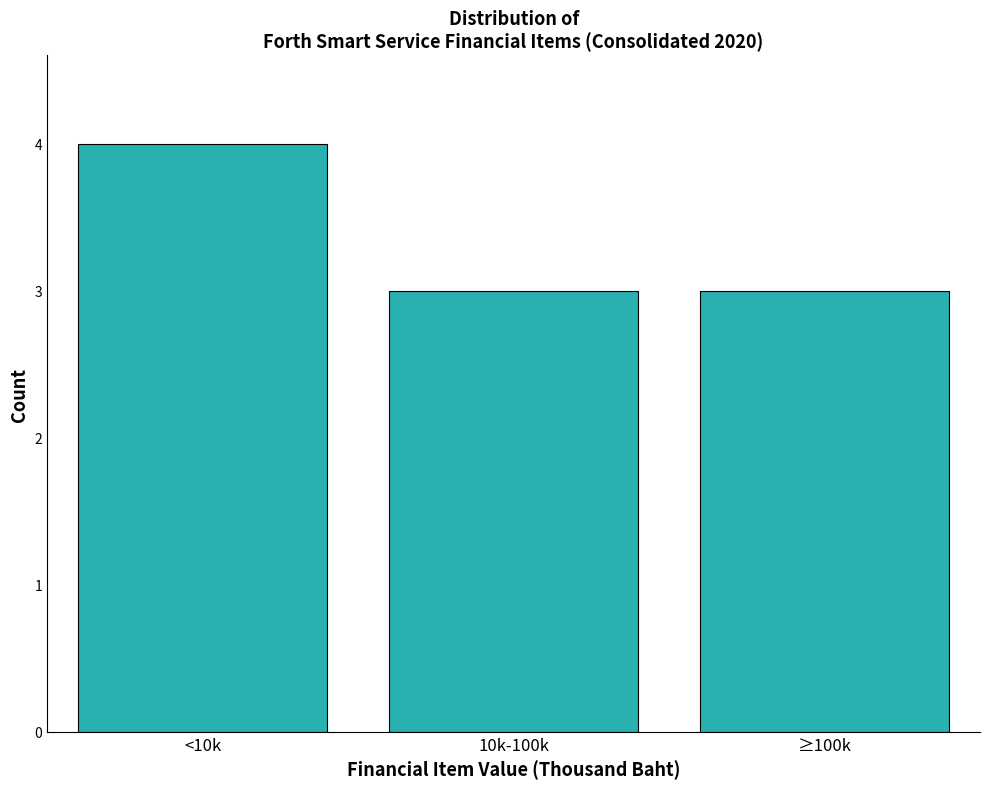

Reading left to right, transcribe all the data shown in this chart.

<10k=4	10k-100k=3	≥100k=3